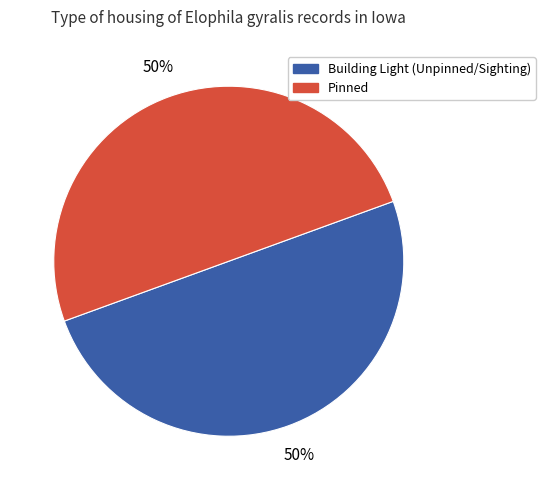

To the nearest percent, what is the average slice percentage?

50%